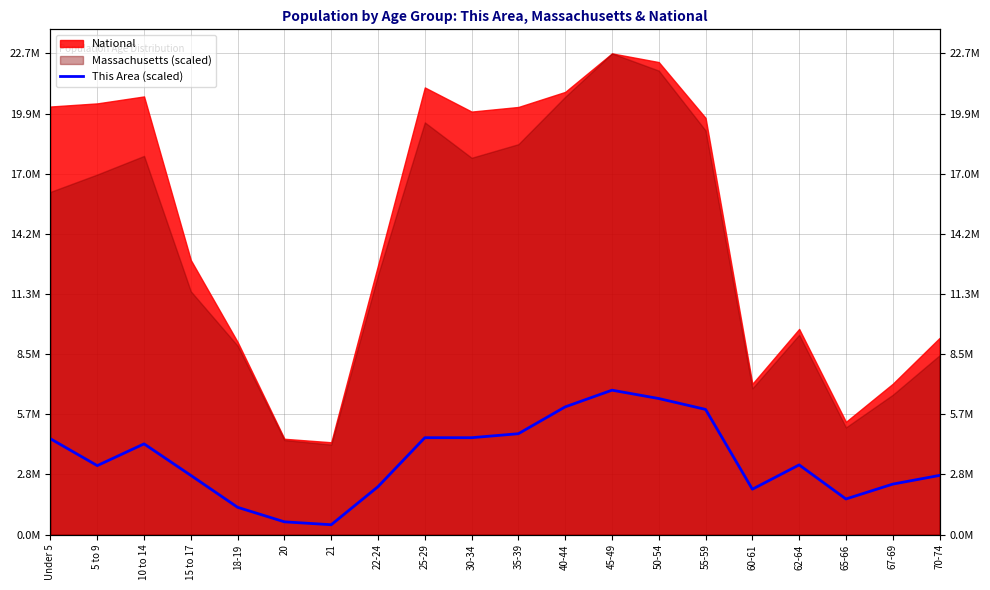

What is the label of the 10th point from the left?

30-34